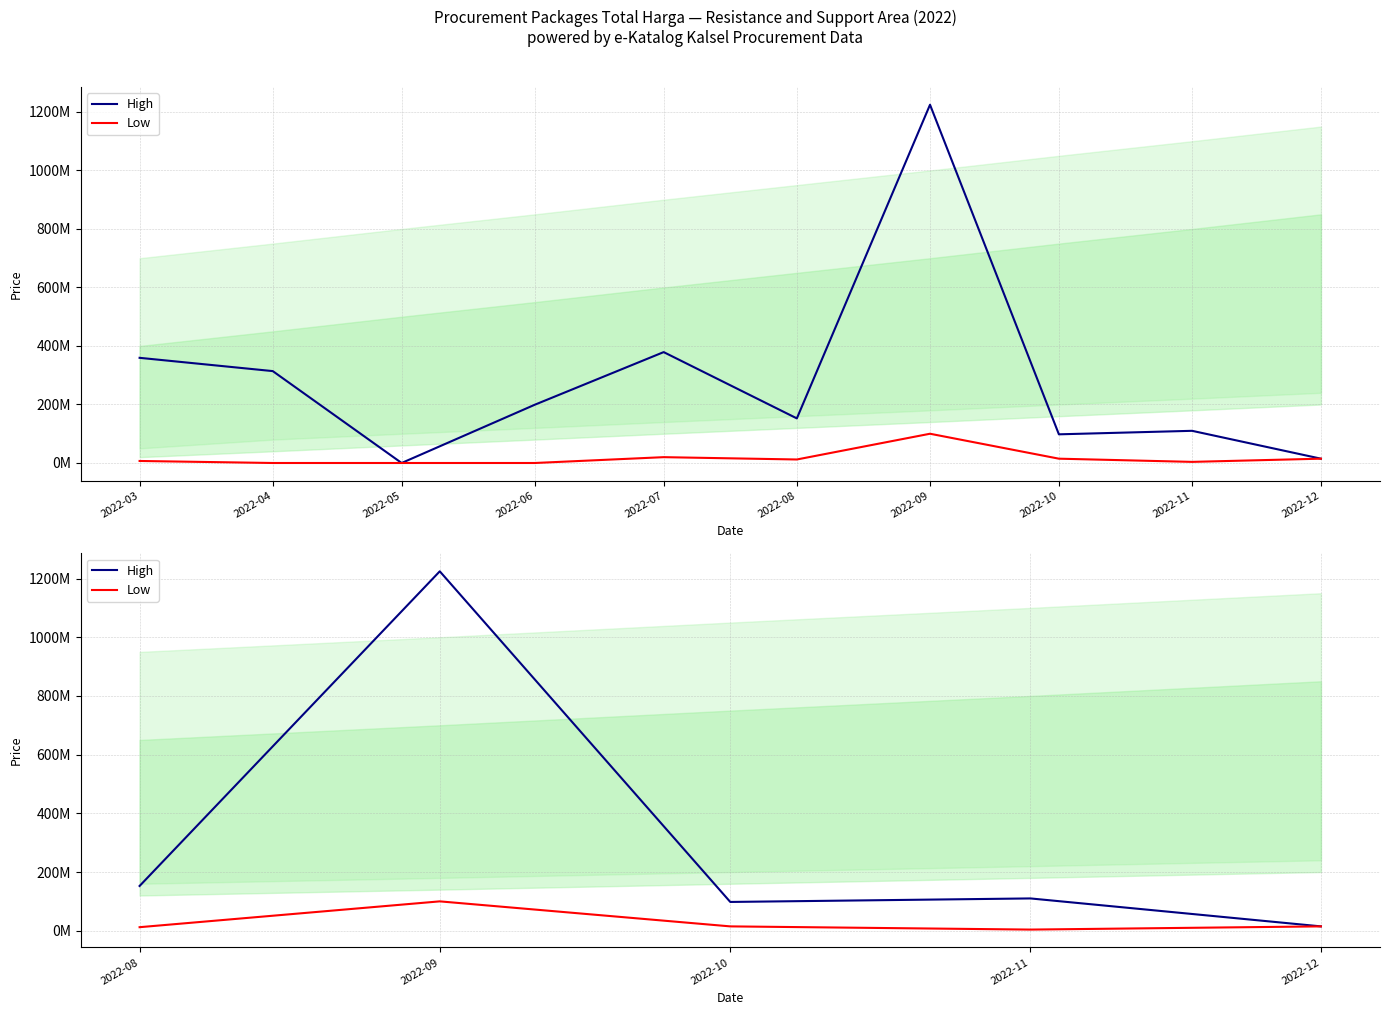

Between 2022-08 and 2022-09, which series saw the biggest shift?

High